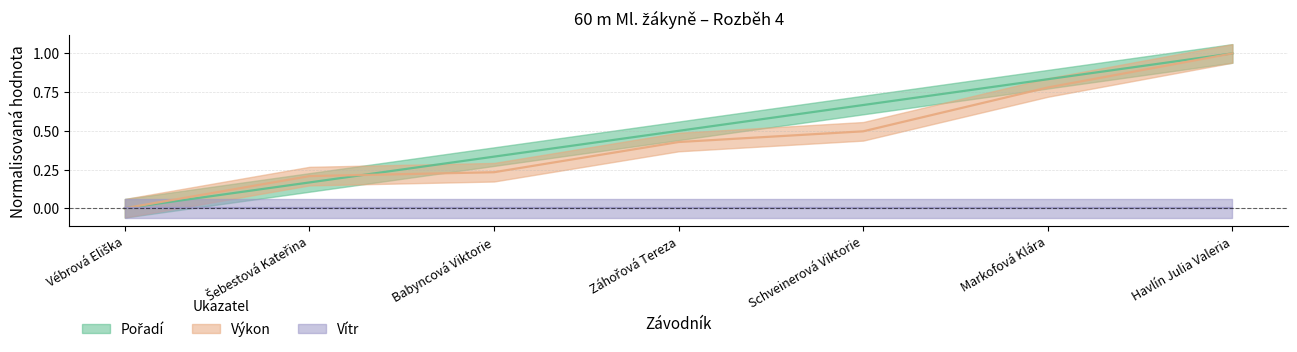

What is the sum of the Výkon values at Schveinerová Viktorie and Záhořová Tereza?

0.9